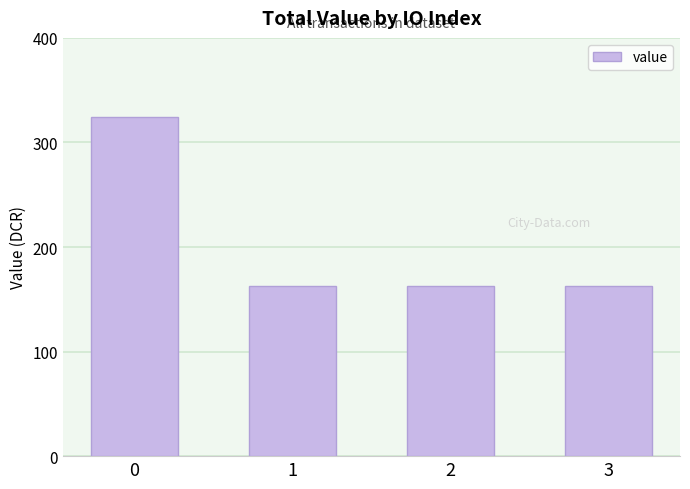

What is the greatest value displayed?

324.6